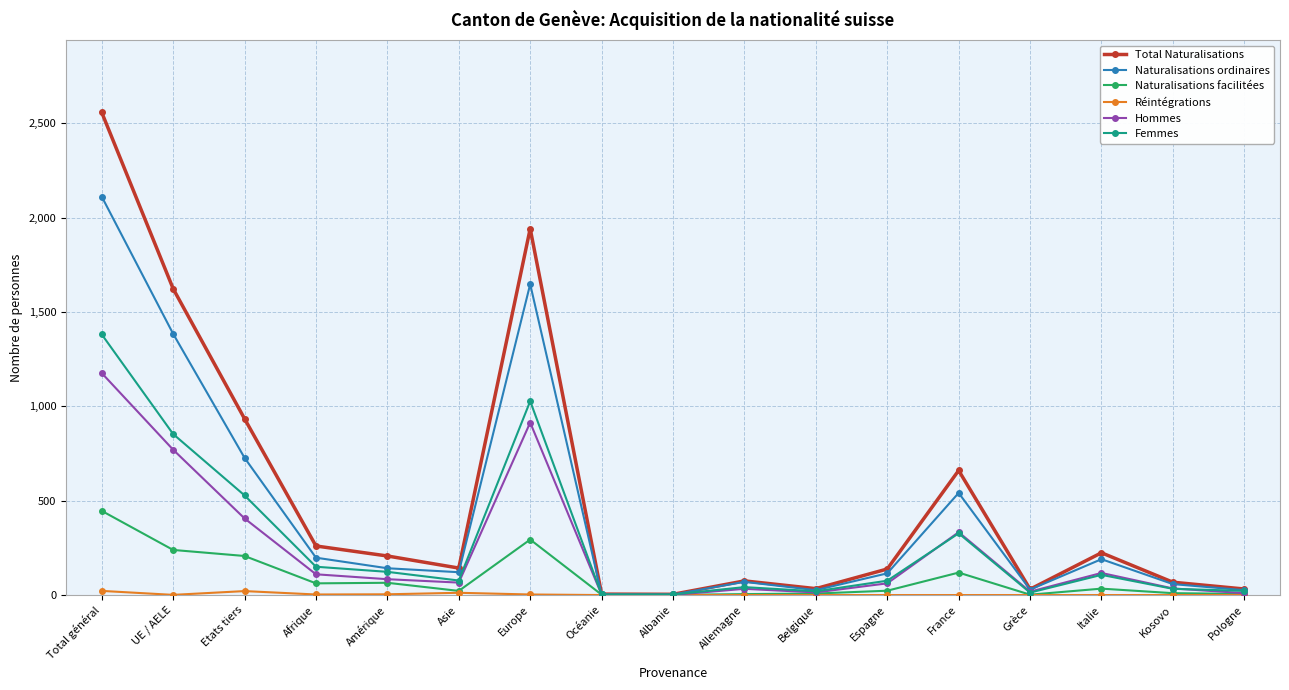

Between Europe and Espagne, which series saw the biggest shift?

Total Naturalisations